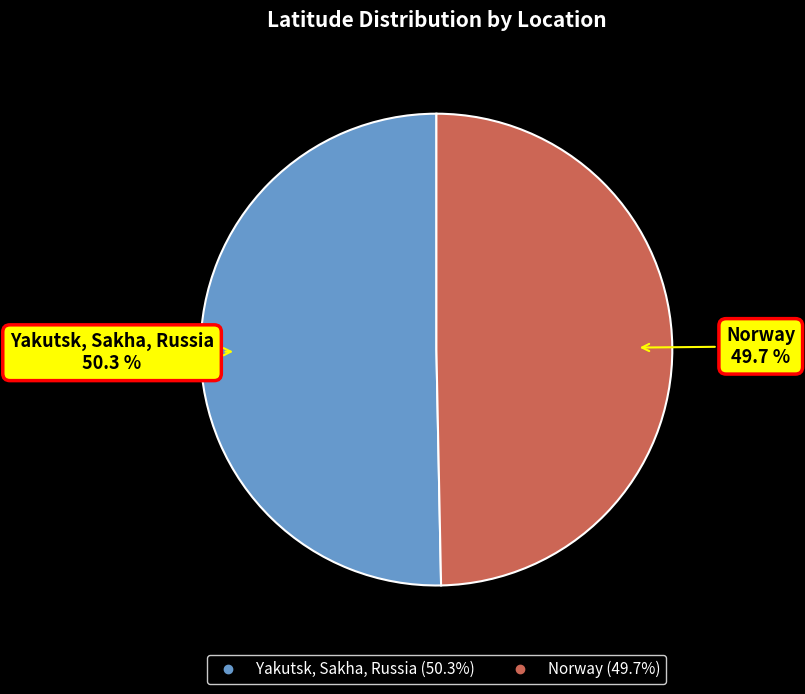

Is Norway the majority of the pie?

No